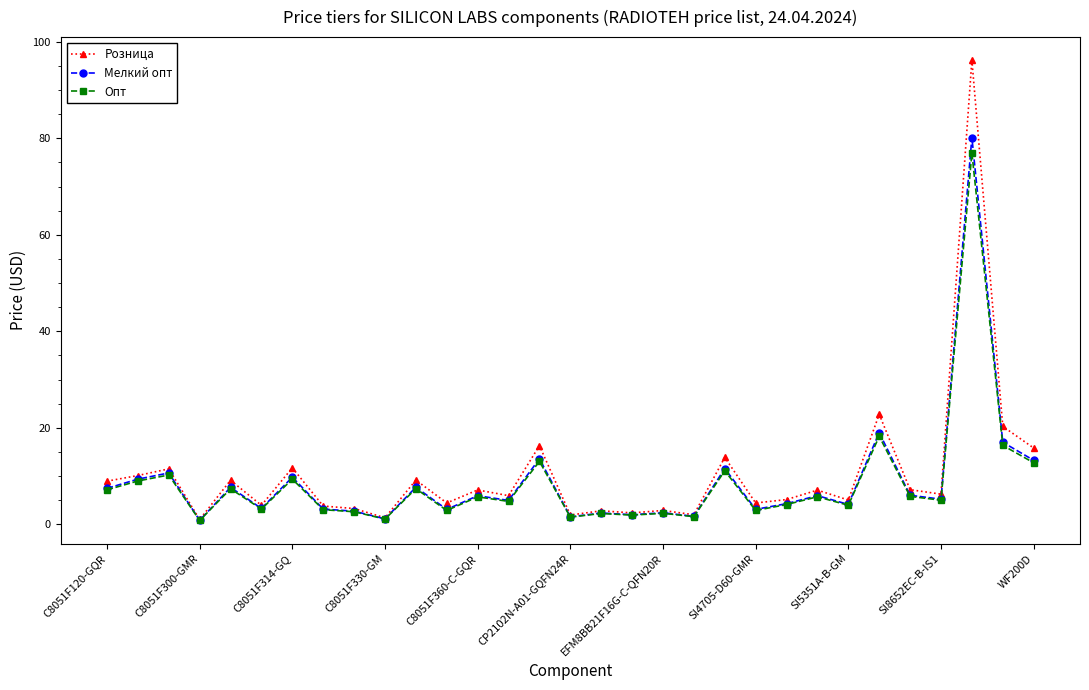

What is the value of the Розница point at the 28th from the left?

6.3